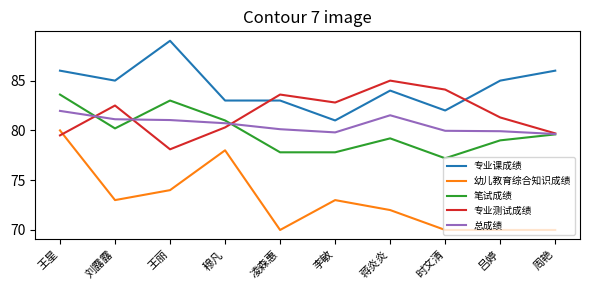

What is the difference between the 专业测试成绩 values at 李敏 and 蒋炎炎?

2.2